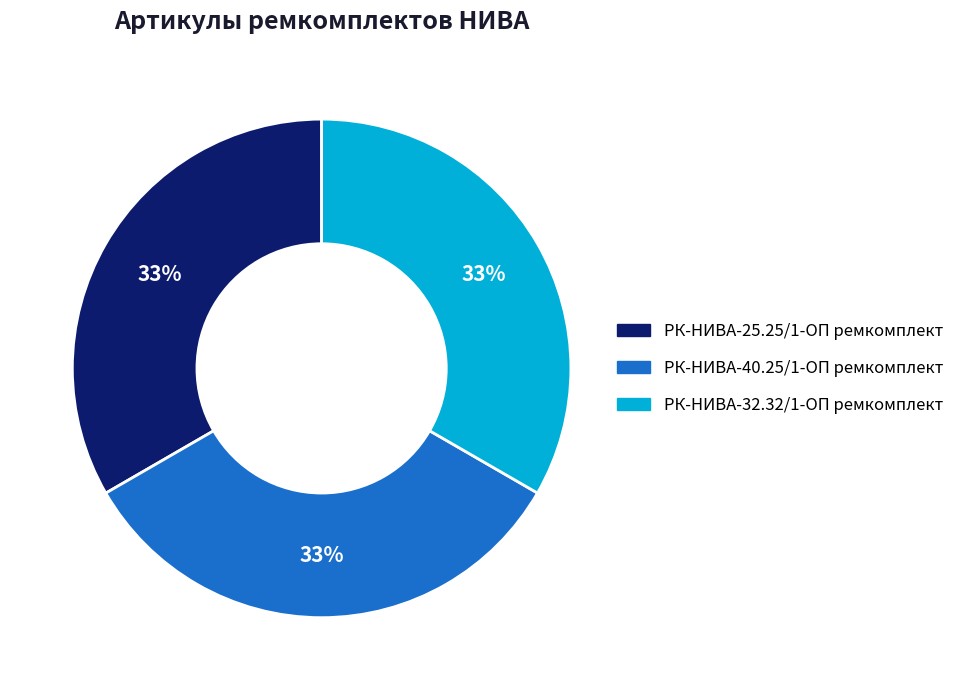

Is there any slice that represents more than half of the pie?

No